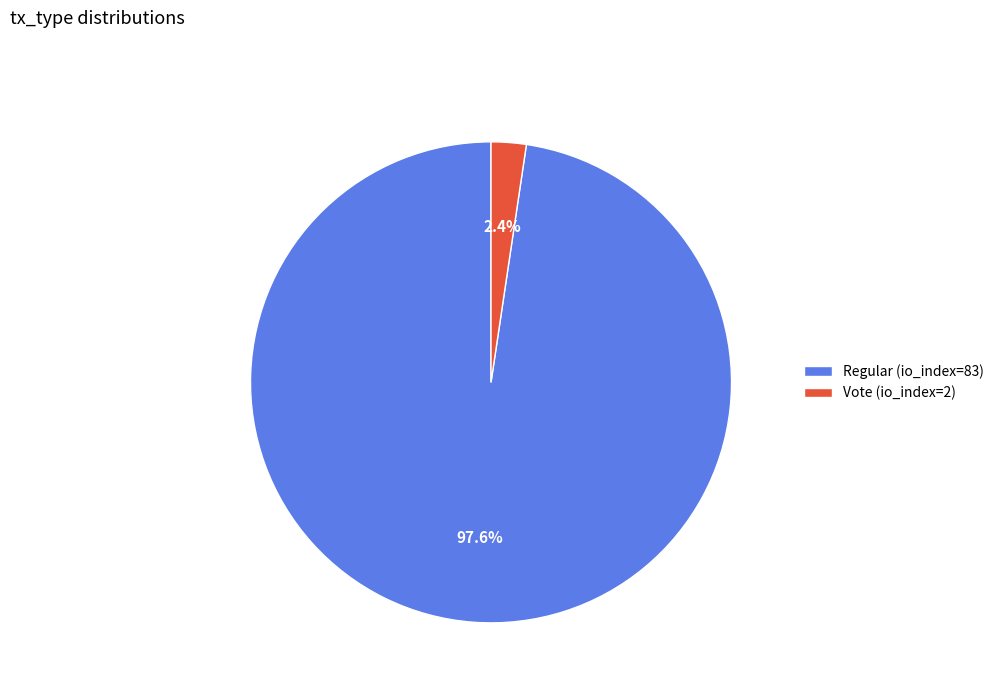

To the nearest percent, what is the average slice percentage?

50%